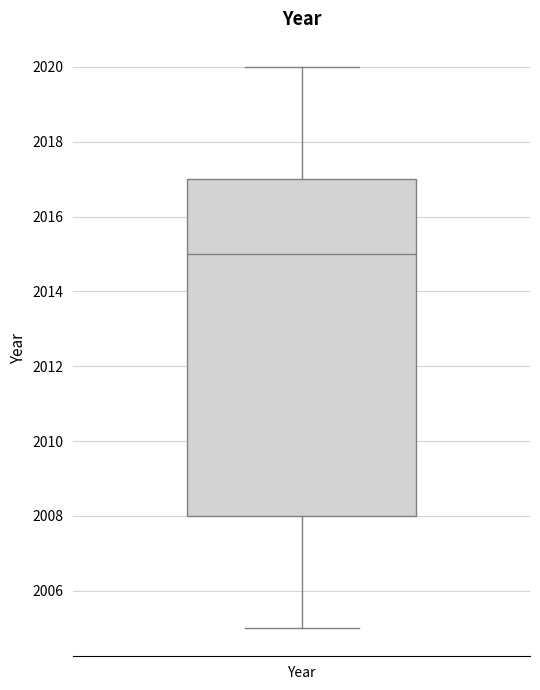

Read this box plot against the y-axis: the position of the median line, the range covered by the box, and the ends of both whiskers. The values are not printed on the chart, so give them approximately, as read against the axis.

median 2015, box 2008 to 2017, whiskers 2005 to 2020